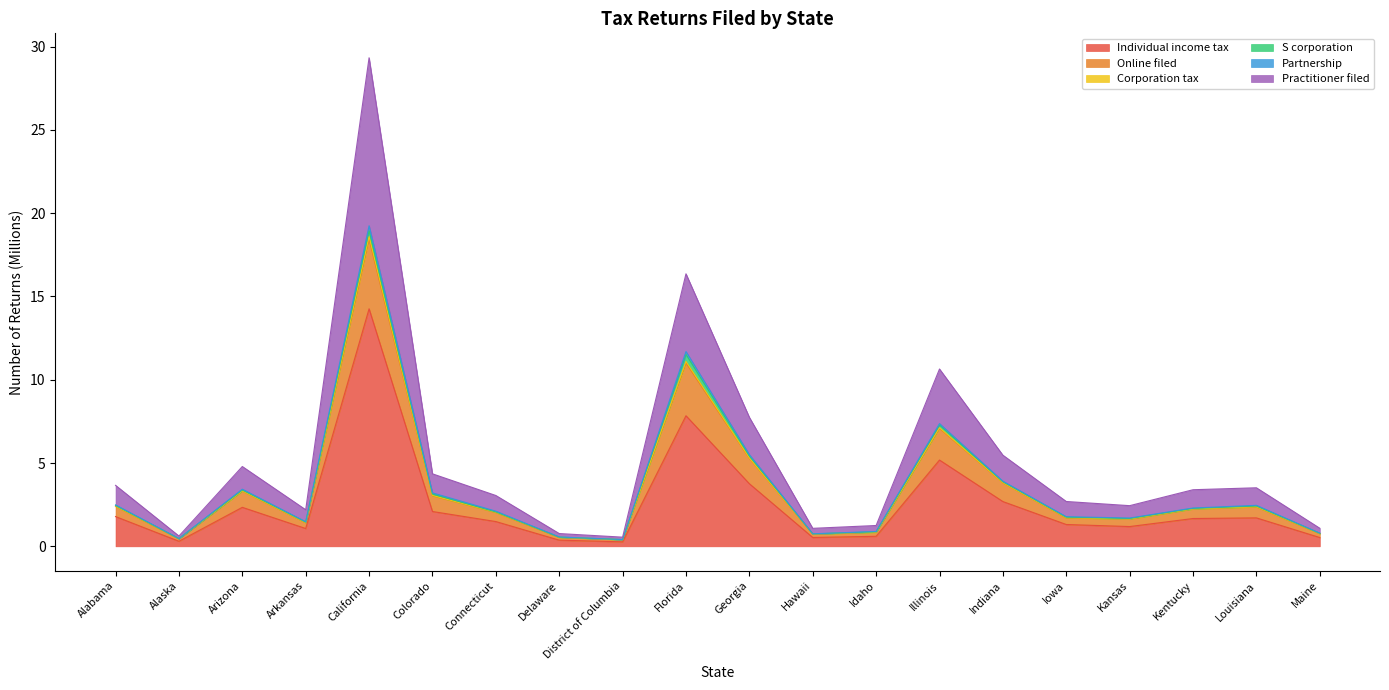

Where is the first local minimum for Corporation tax?

Alaska